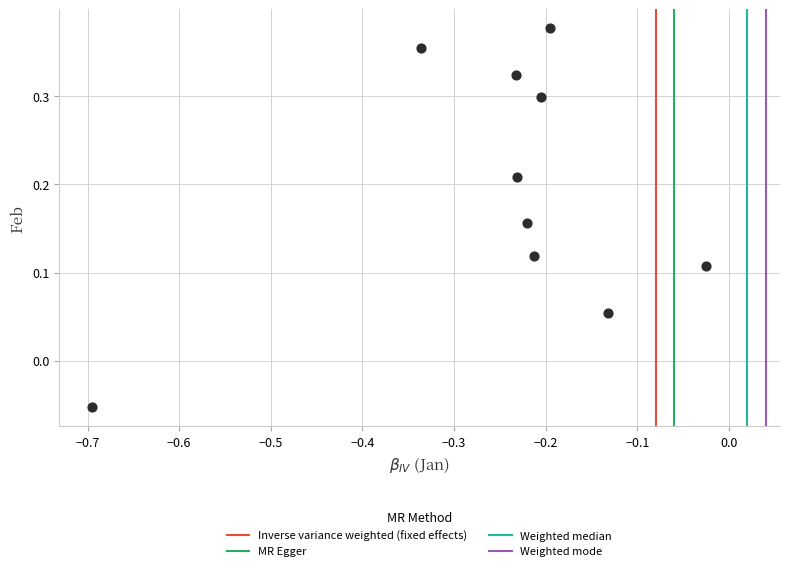

What is the range of X values (max minus min)?

0.7